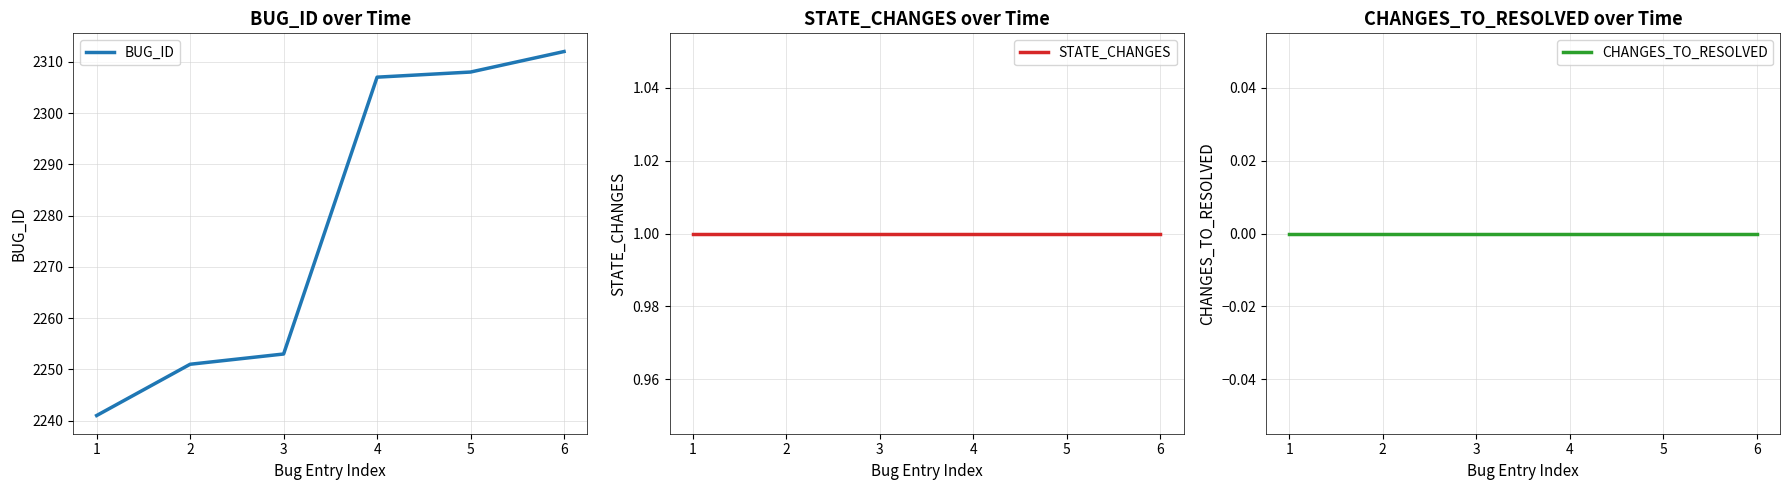

At how many categories does at least one series exceed 905?

6